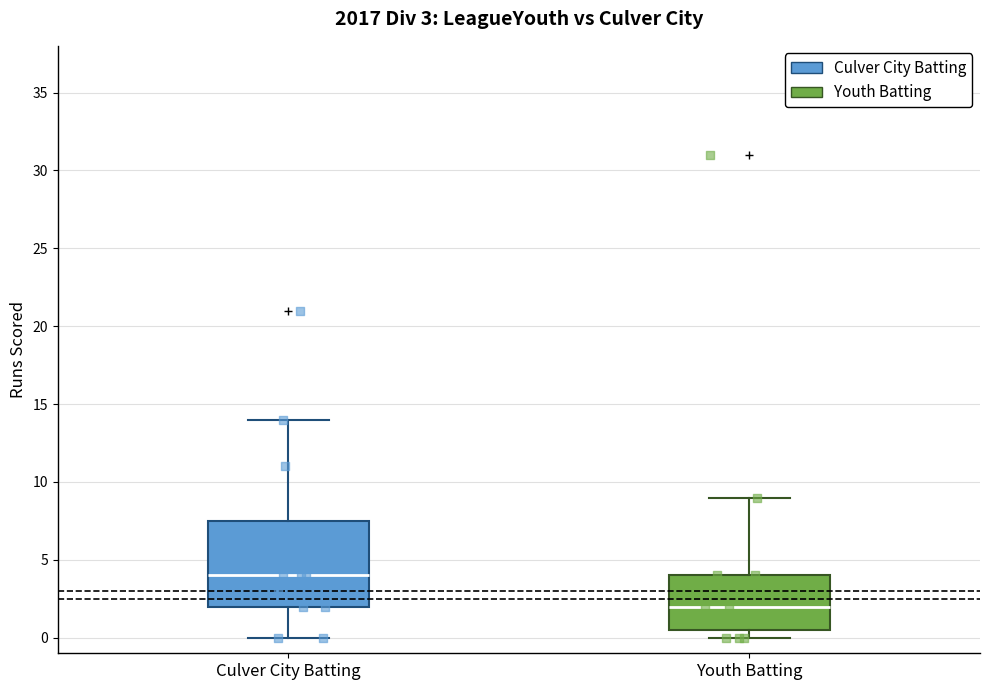

Which box is the tallest, from its lower edge to its upper edge?

Culver City Batting